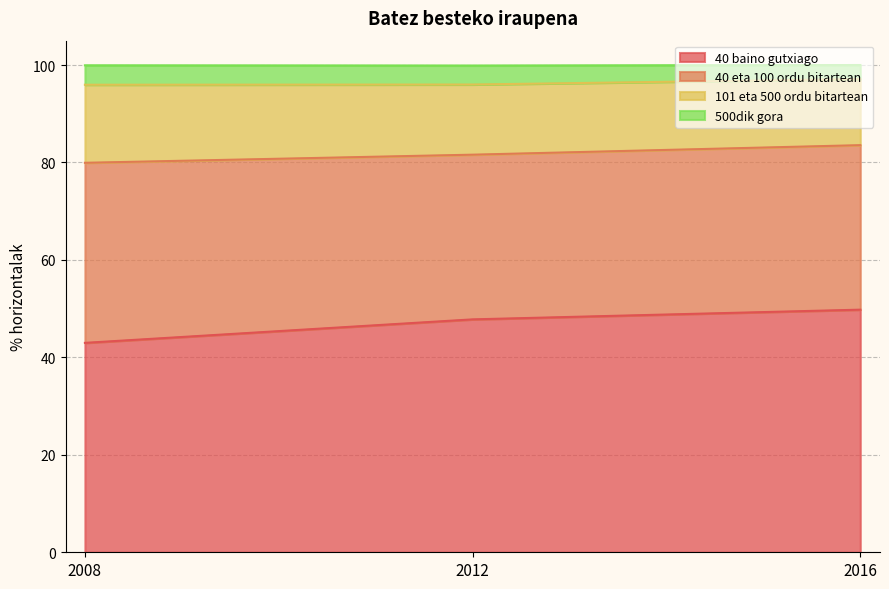

How many lines are shown in the chart?

4